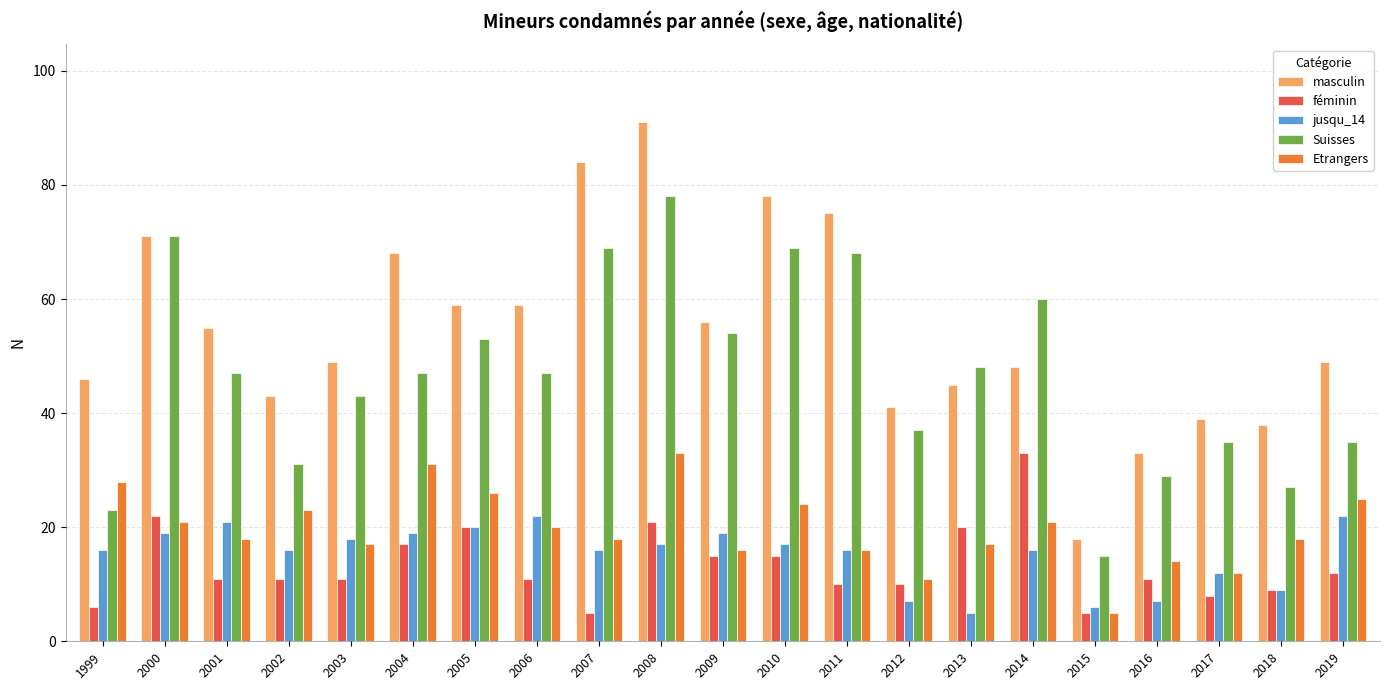

Between 1999 and 2018, which series saw the biggest shift?

Etrangers